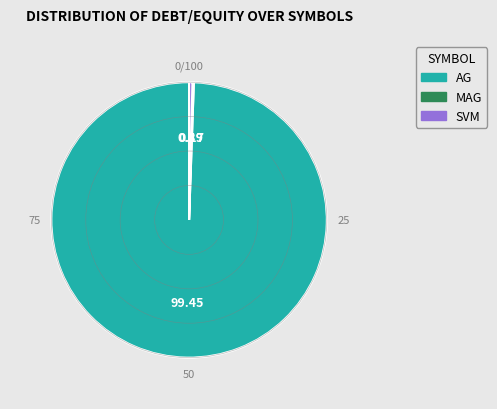

What is the majority slice?

AG